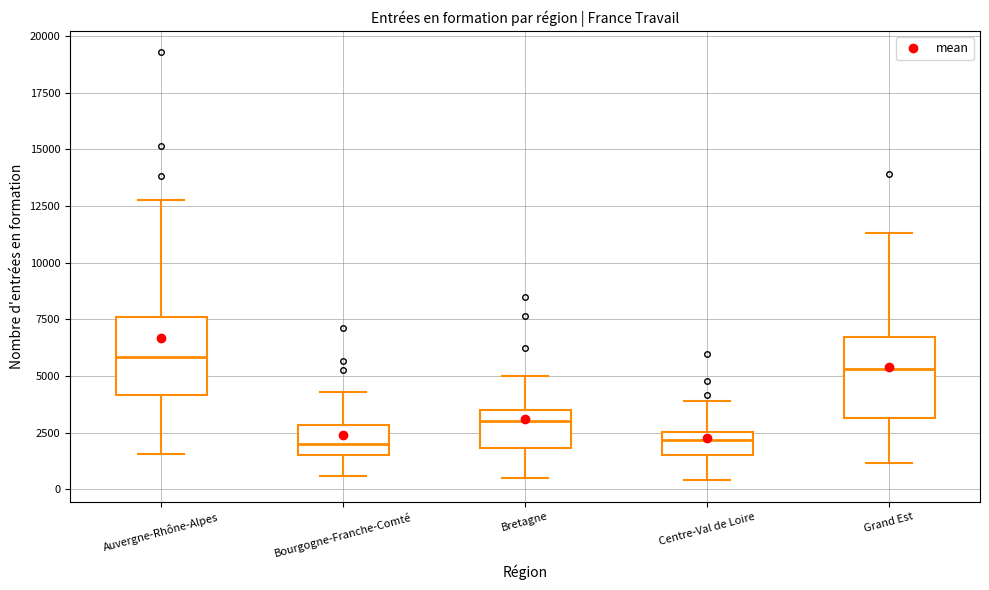

Where is the lower edge of the box for Bretagne on the y-axis? The values are not printed on the chart, so give them approximately, as read against the axis.

2000